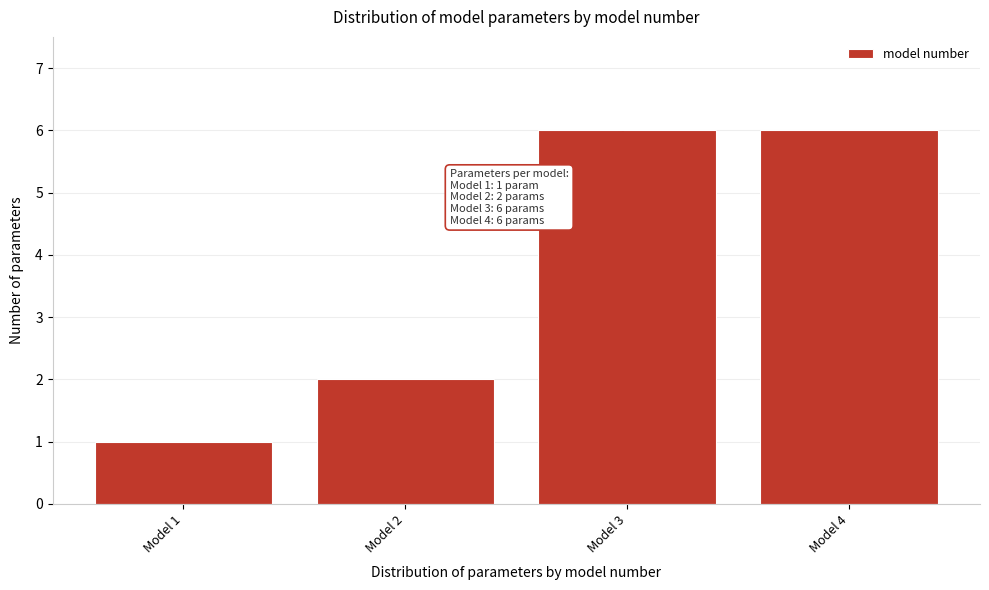

Reading left to right, what are all the values shown in this chart?

1	2	6	6